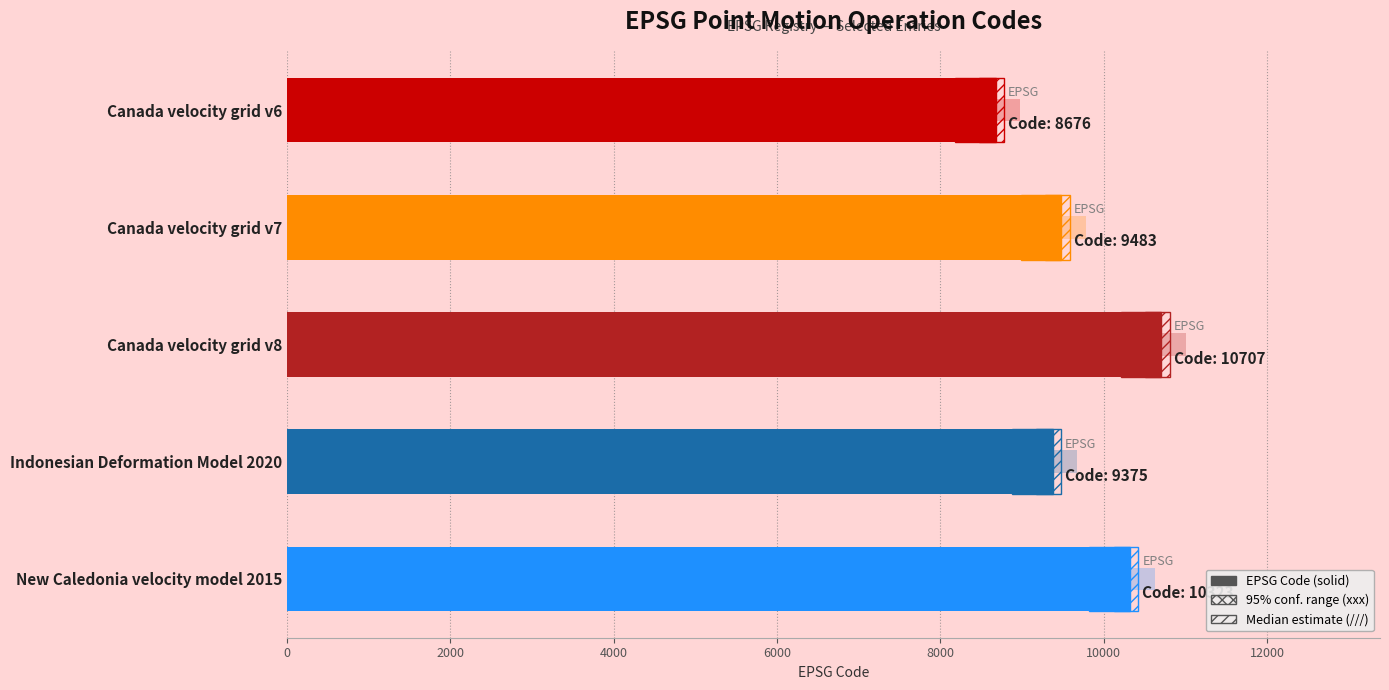

Rank the categories by value from highest to lowest.

Canada velocity grid v8, New Caledonia velocity model 2015, Canada velocity grid v7, Indonesian Deformation Model 2020, Canada velocity grid v6